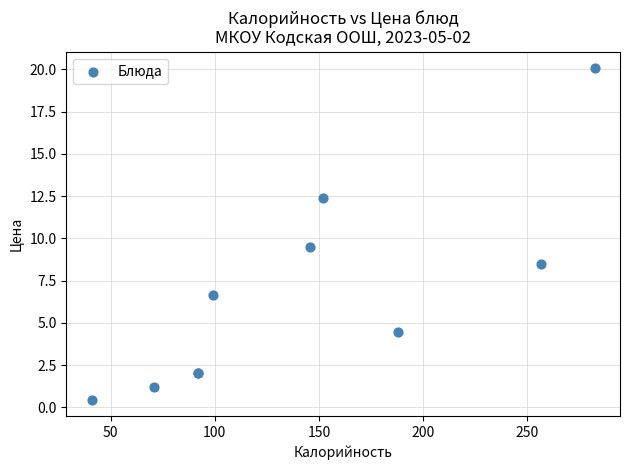

What Y value in the scatter plot is closest to 10?

9.5